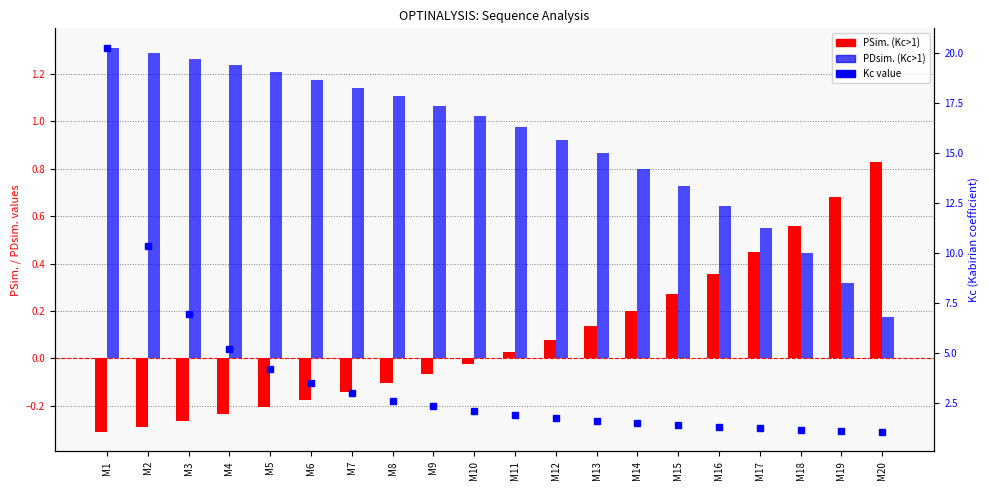

What is the total value across all series at M1?

21.3